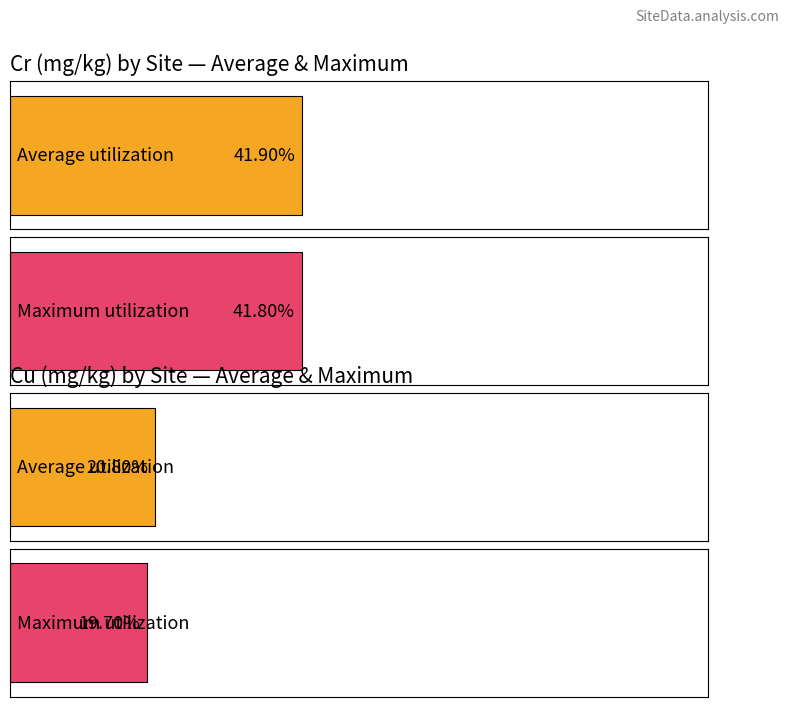

Are the bars grouped side by side (vs. stacked)?

Yes